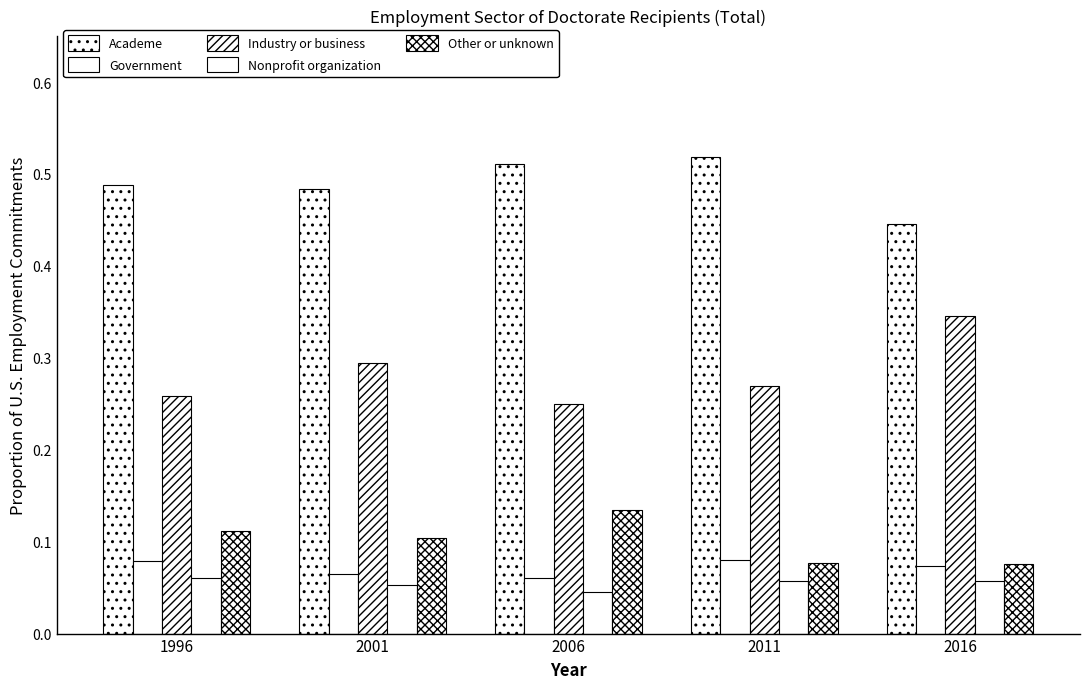

How many series are shown in this chart?

5